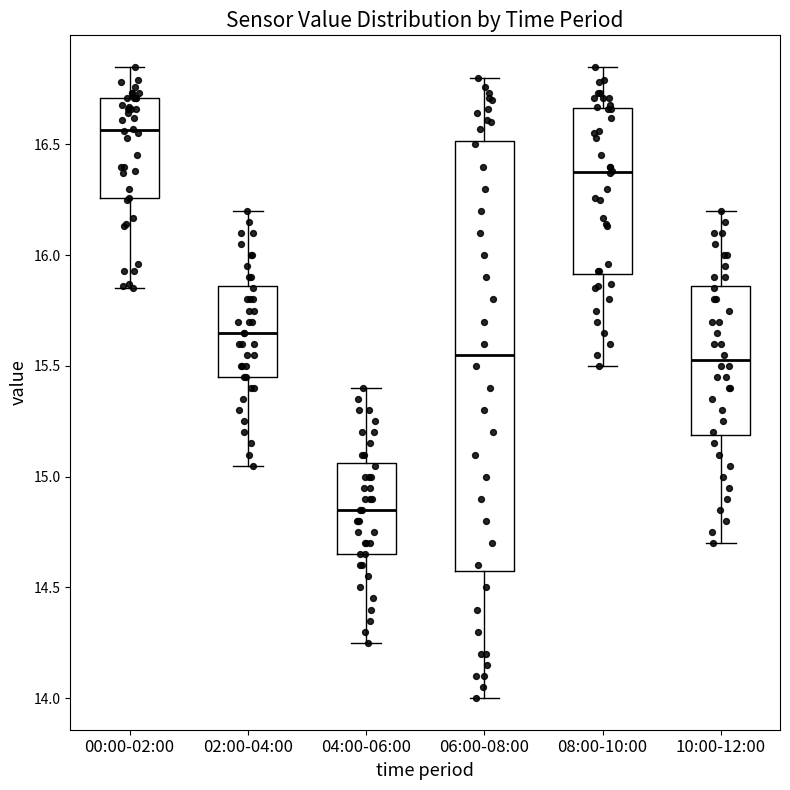

Where does the median line of the box for 06:00-08:00 sit on the y-axis? The values are not printed on the chart, so give them approximately, as read against the axis.

15.55